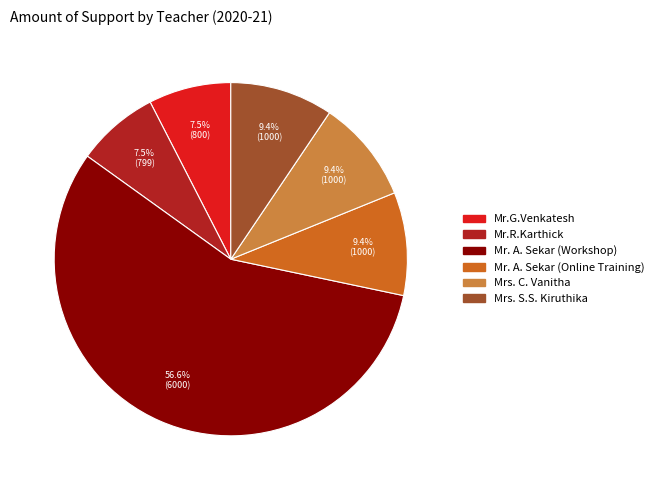

Which slice represents more than half of the pie?

Mr. A. Sekar (Workshop)